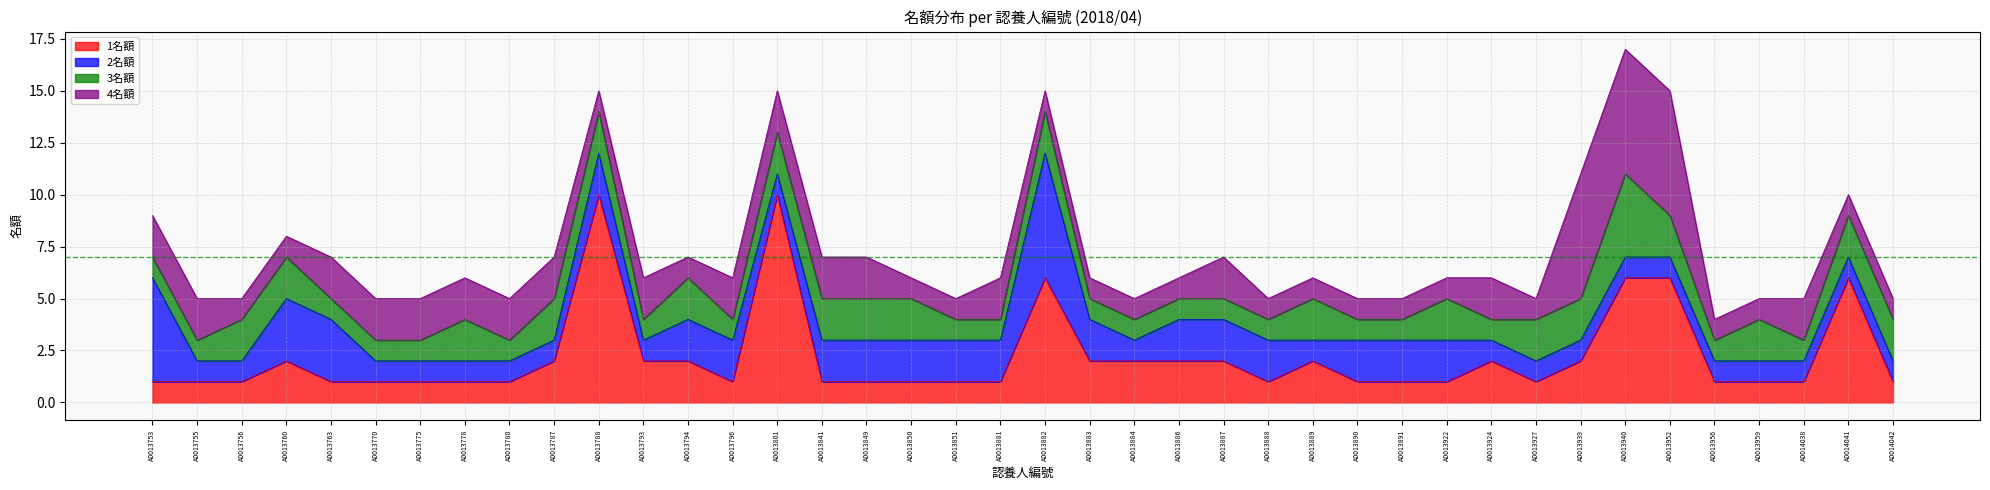

What value does the 2名額 series have at A0014041?

1